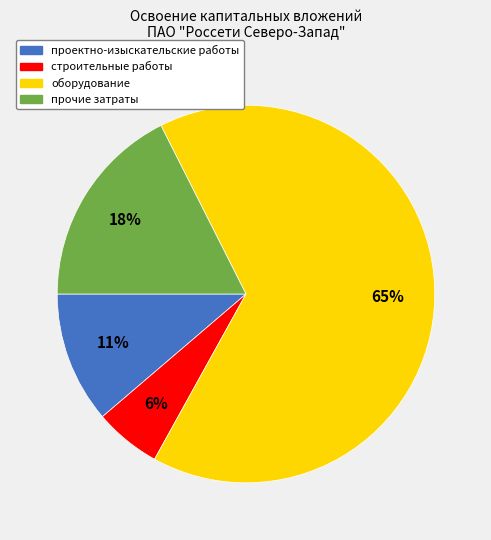

Rank the categories by value from lowest to highest.

строительные работы, проектно-изыскательские работы, прочие затраты, оборудование